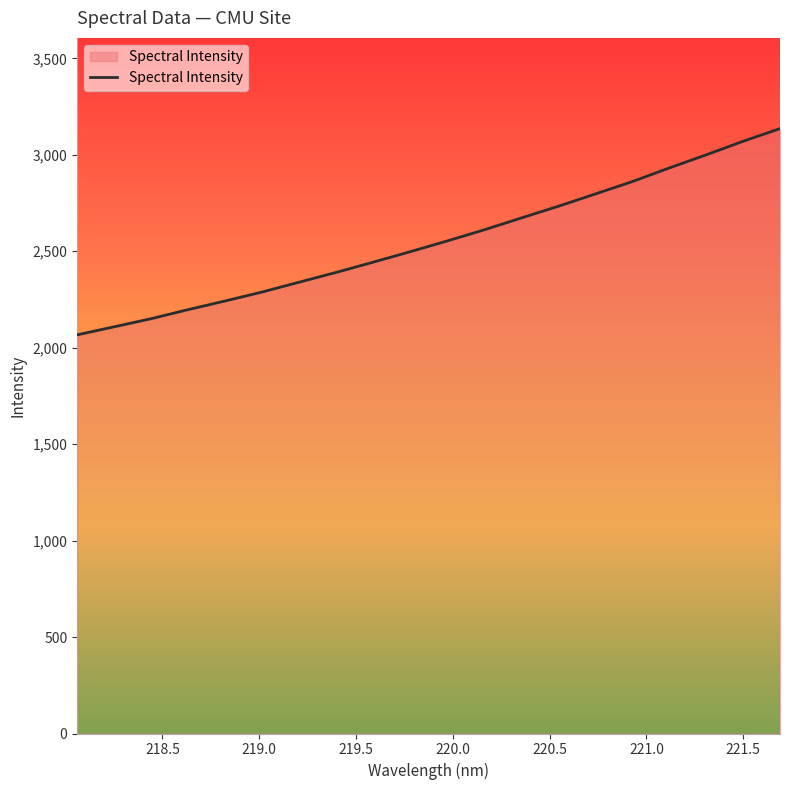

What is the minimum value shown in the chart?

2066.8